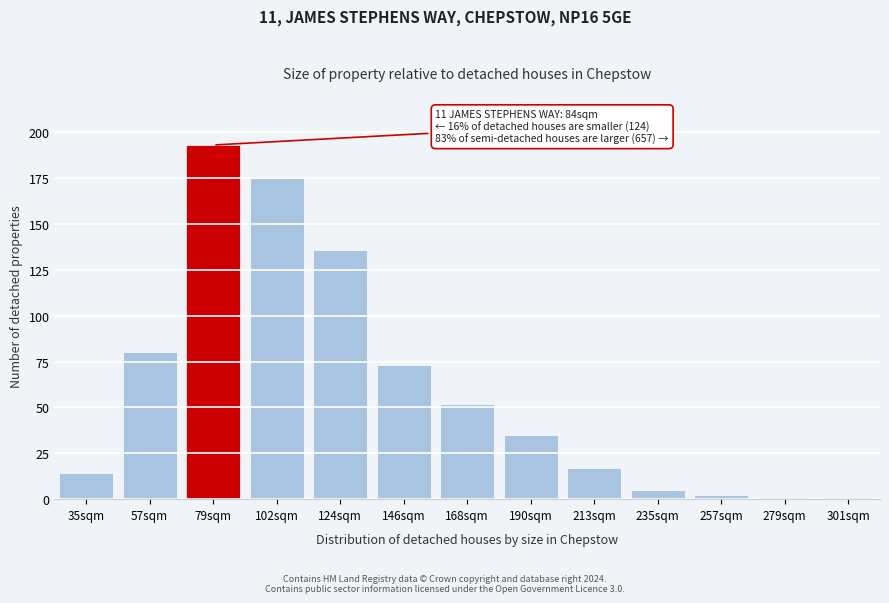

Reading left to right, transcribe all the data shown in this chart.

35sqm=14	57sqm=80	79sqm=193	102sqm=175	124sqm=136	146sqm=73	168sqm=52	190sqm=35	213sqm=17	235sqm=5	257sqm=2	279sqm=1	301sqm=1